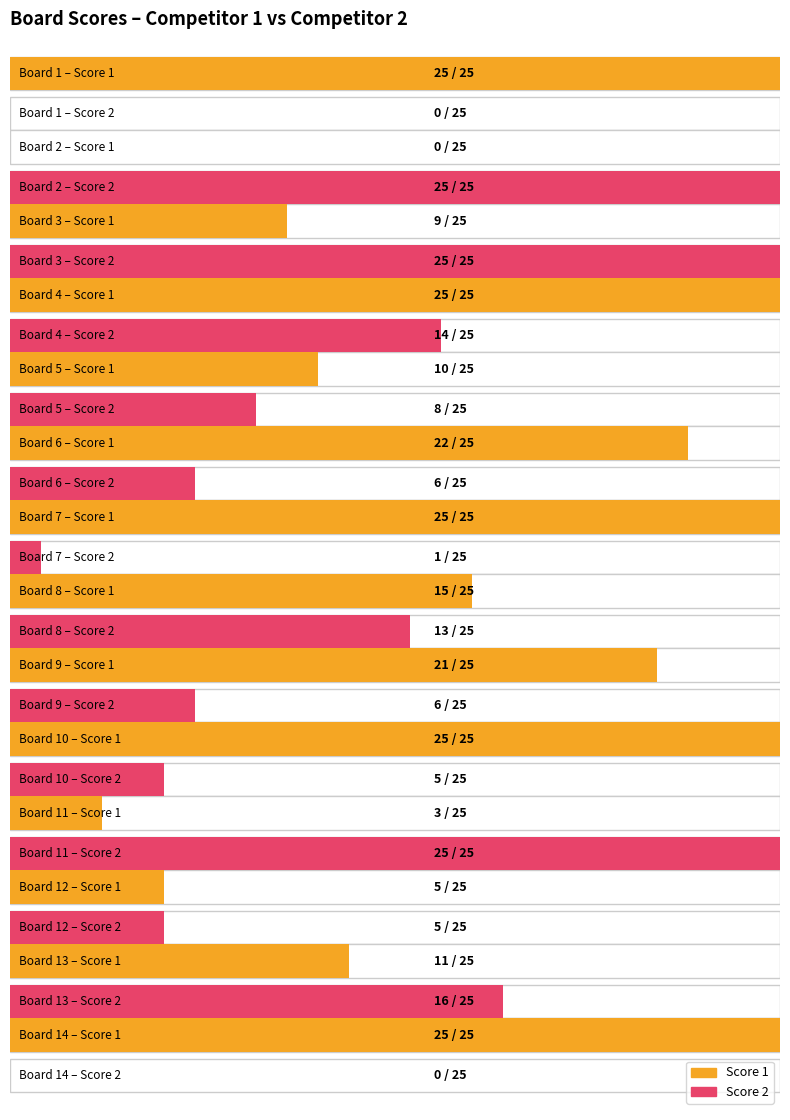

Does the chart contain any negative values?

No